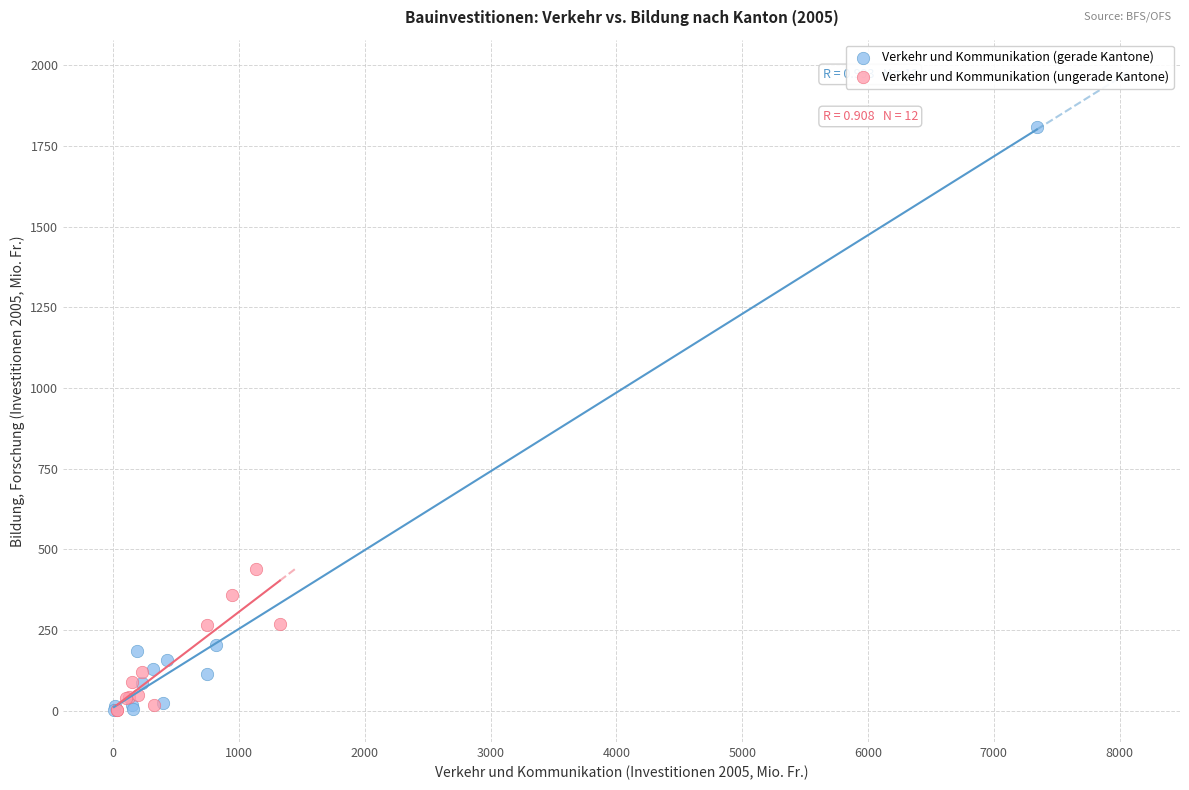

Which series contains the highest Y value?

Verkehr und Kommunikation (gerade Kantone)